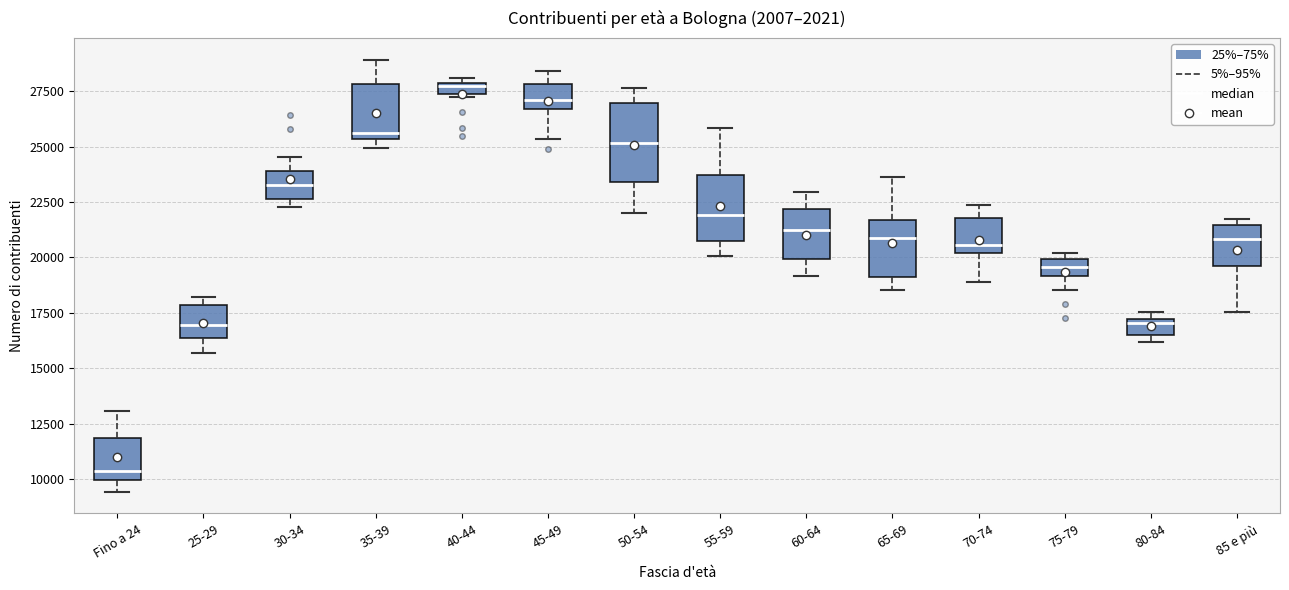

Where does the lower whisker of the box for 60-64 end on the y-axis? The values are not printed on the chart, so give them approximately, as read against the axis.

19000